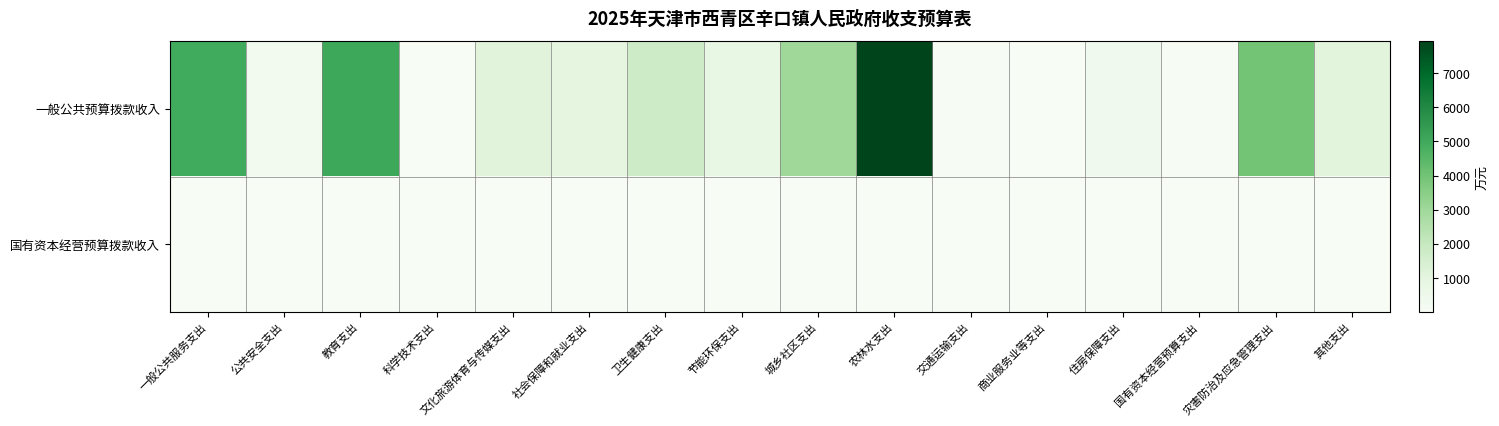

Which category has the highest value across all series?

农林水支出